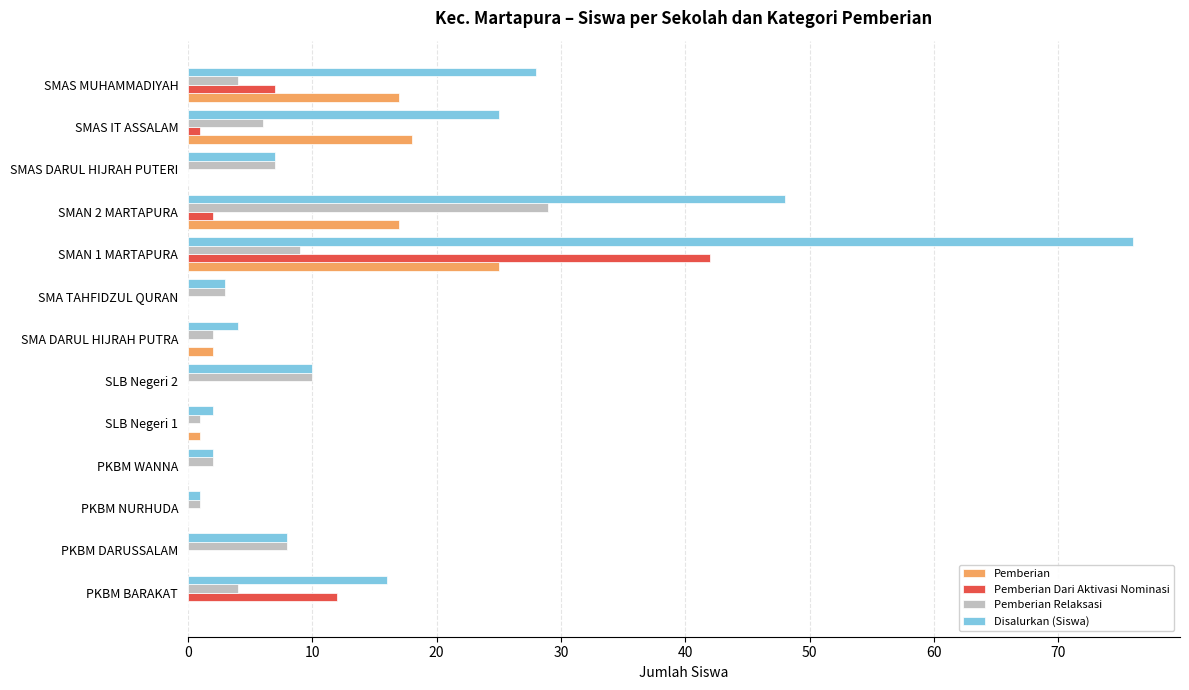

The value of Pemberian at SMAS DARUL HIJRAH PUTERI is 0. True or false?

True